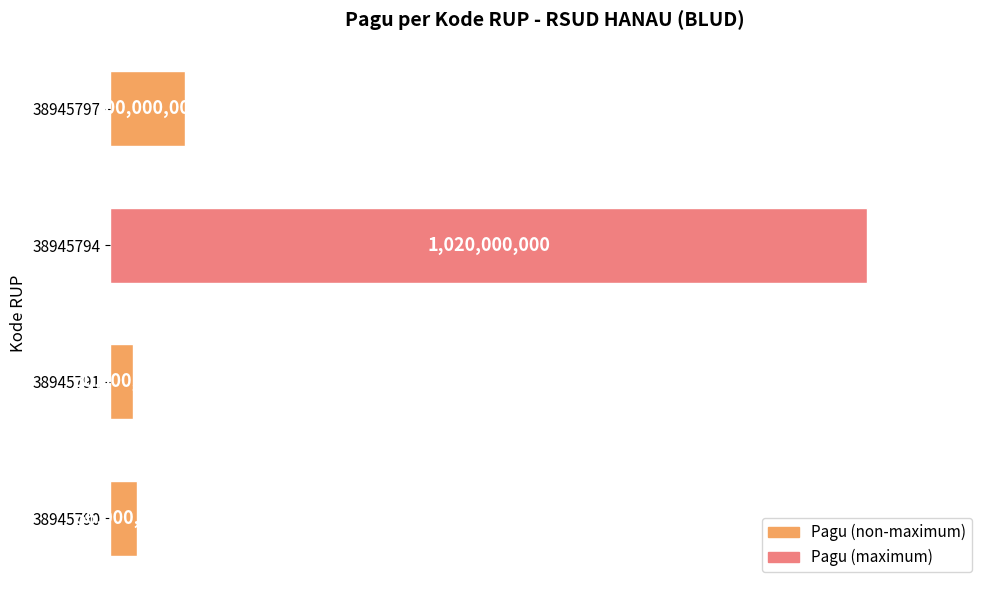

What is the difference between the second highest and second lowest values?

64000000